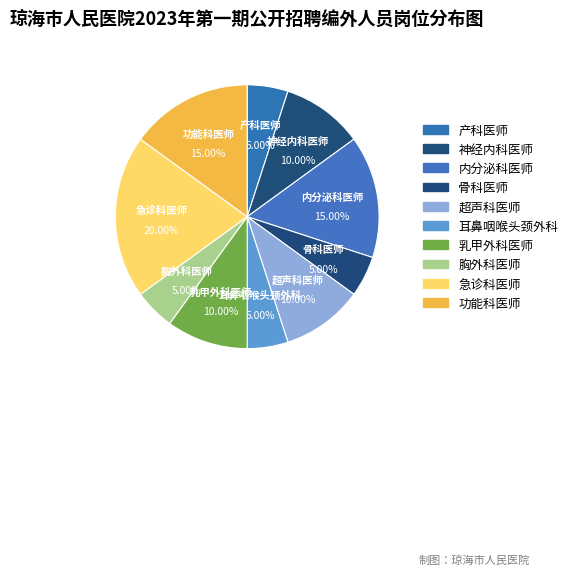

To the nearest percent, what percentage of the pie is 超声科医师?

10%